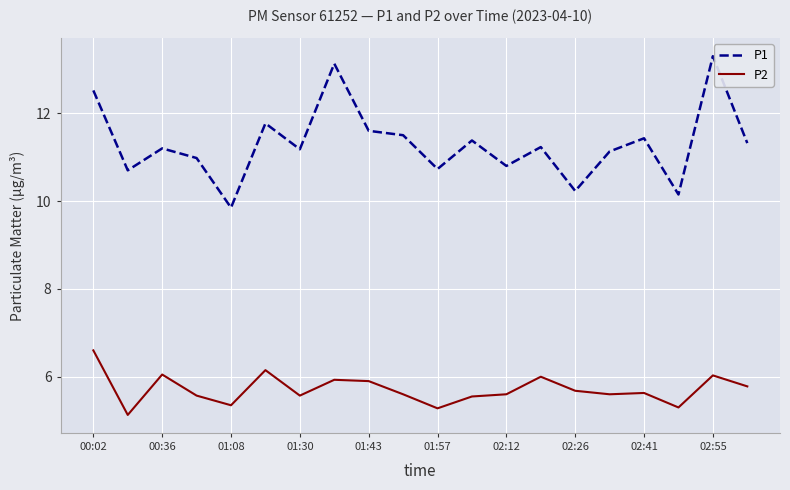

What is the highest value of the P1 series?

13.3